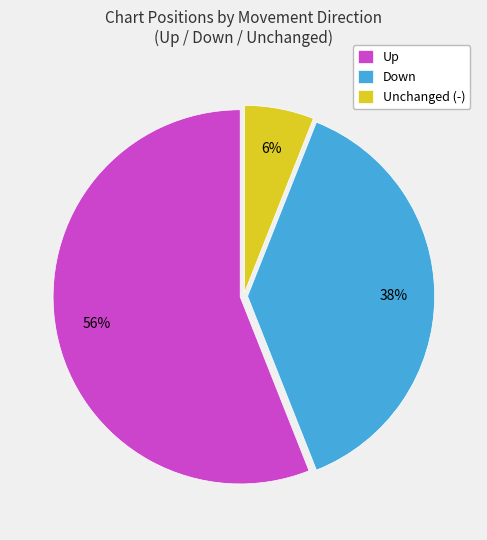

Which has a higher value, Unchanged (-) or Down?

Down